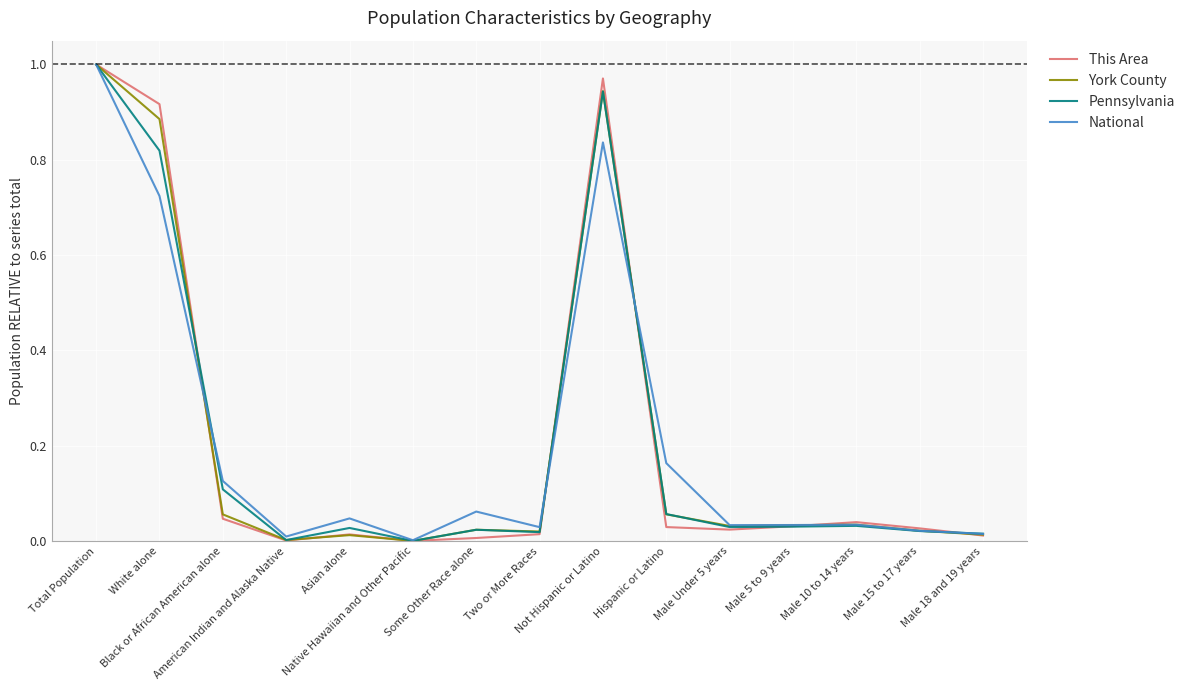

What is the label of the 10th point from the right?

Native Hawaiian and Other Pacific